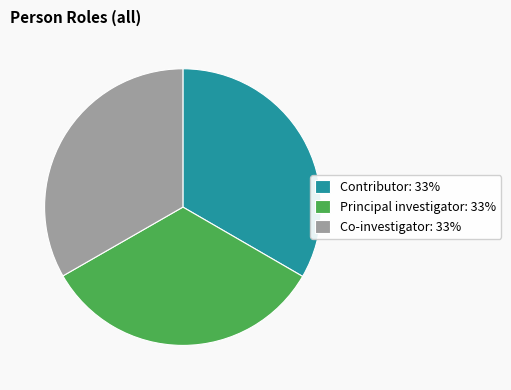

Is it true that Co-investigator is 39% of the pie?

False